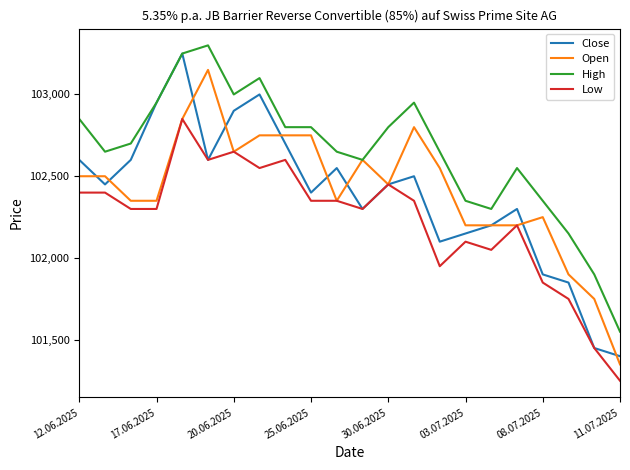

Which series has the largest total across all categories?

High